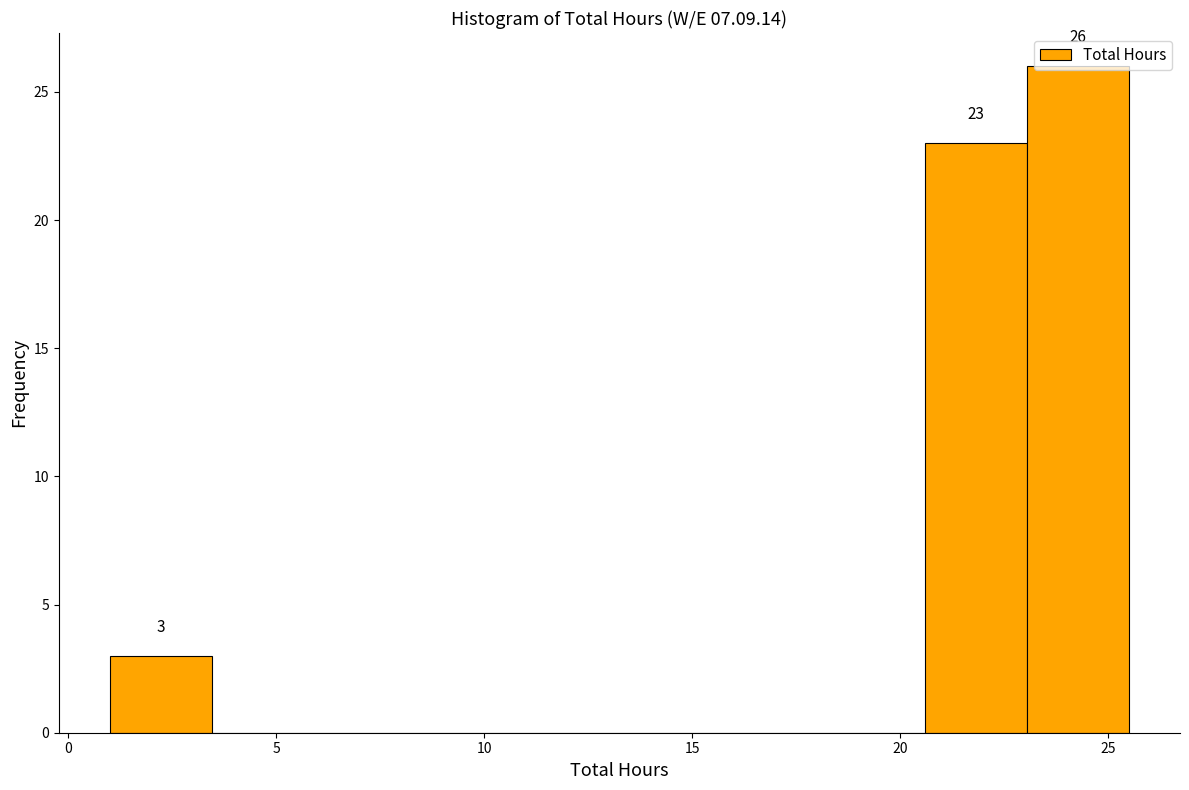

Over which range of the x-axis is the bar tallest?

23.05 to 25.50